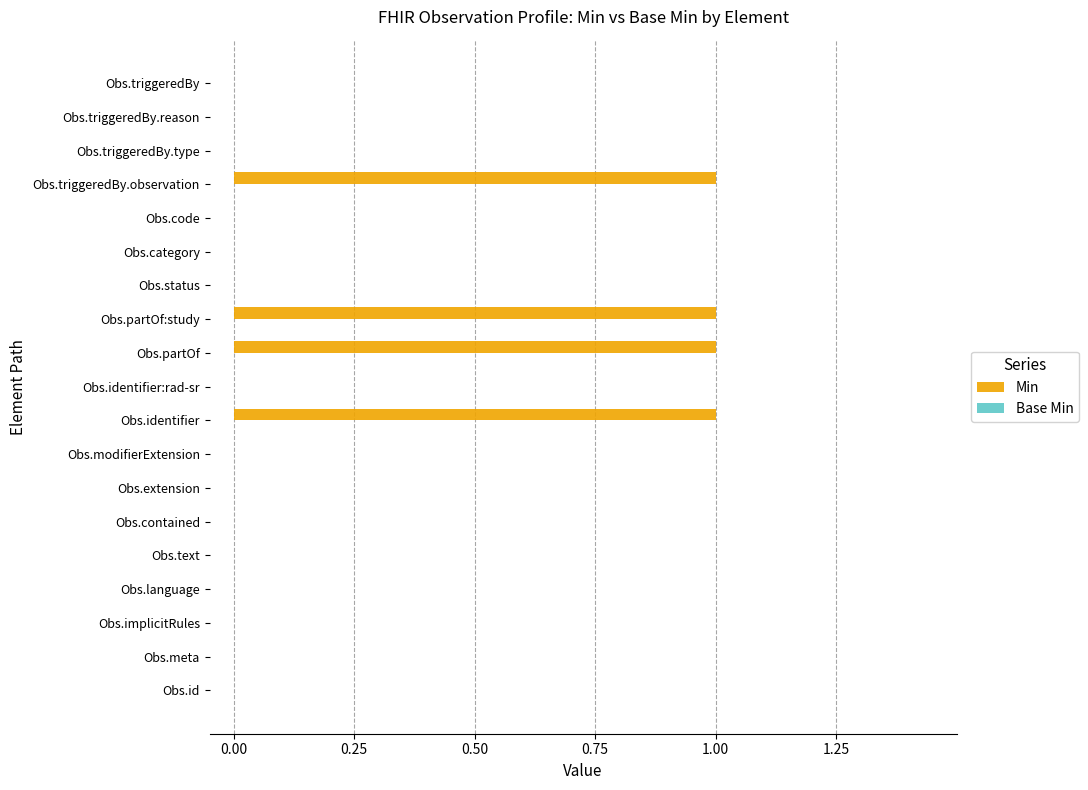

Are the bars horizontal?

Yes